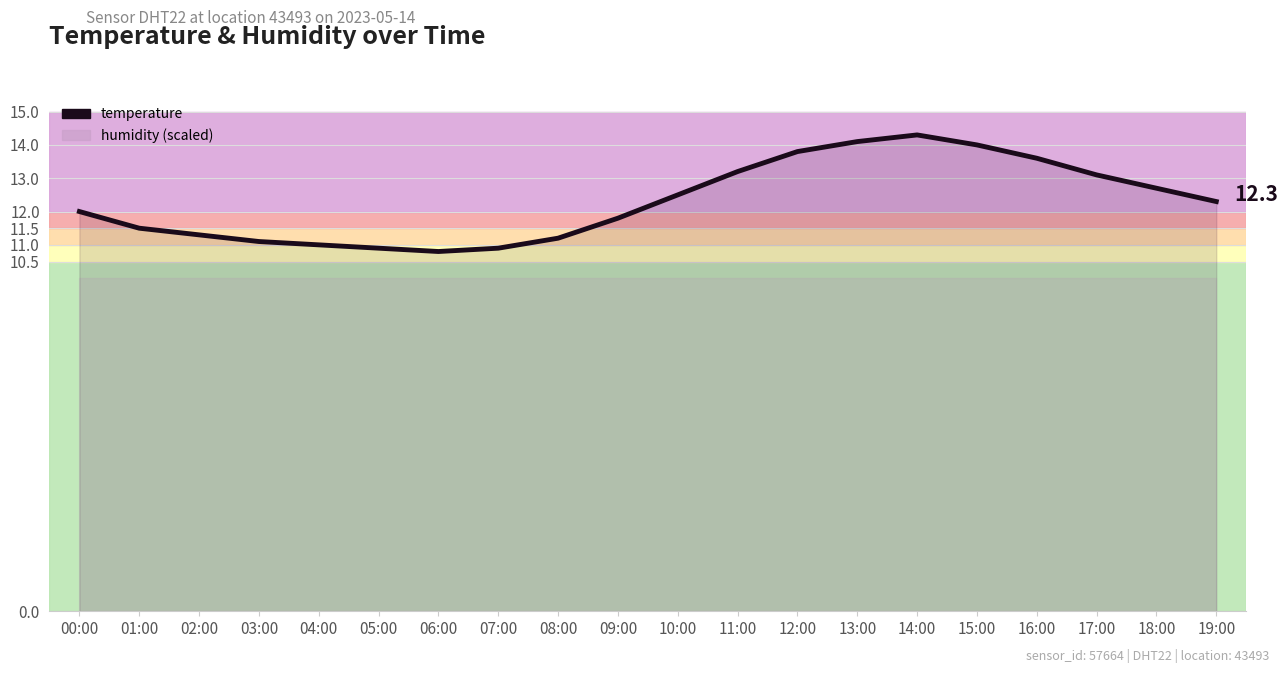

At which category does the data reach its first local valley?

06:00